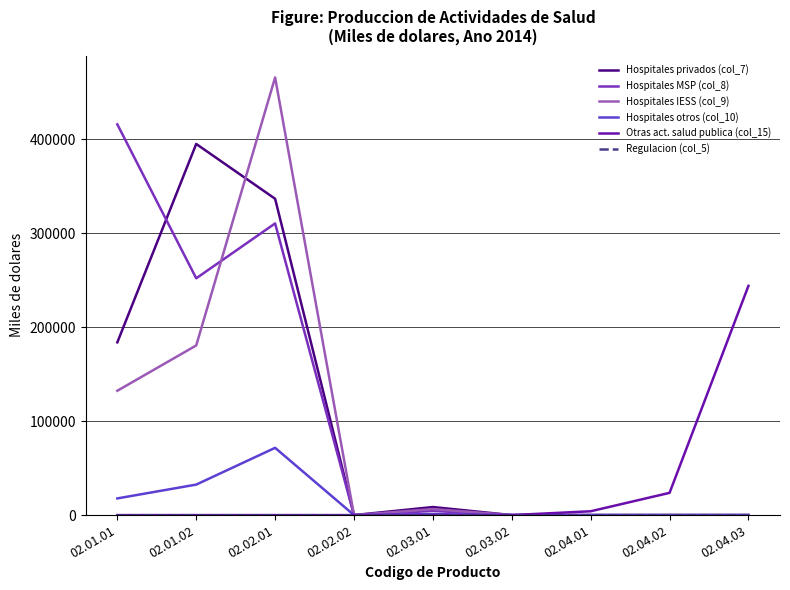

How many positive values does the Hospitales privados (col_7) series have?

4